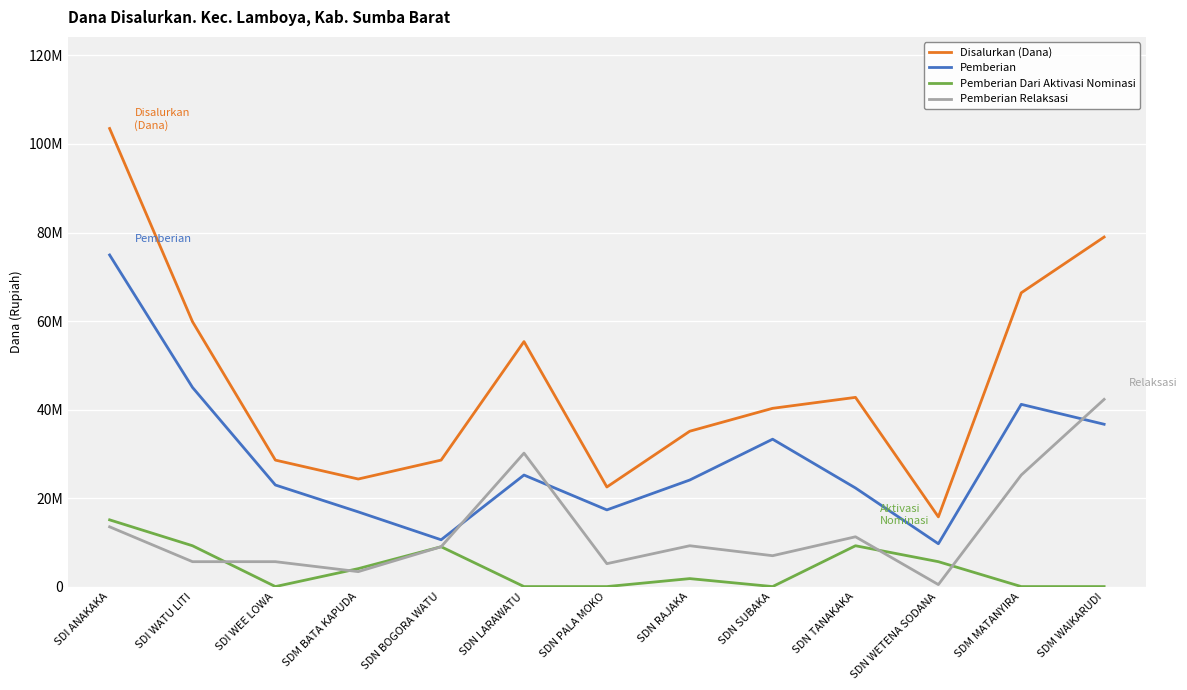

What is the value of the Pemberian Relaksasi point at the 13th from the left?

42300000